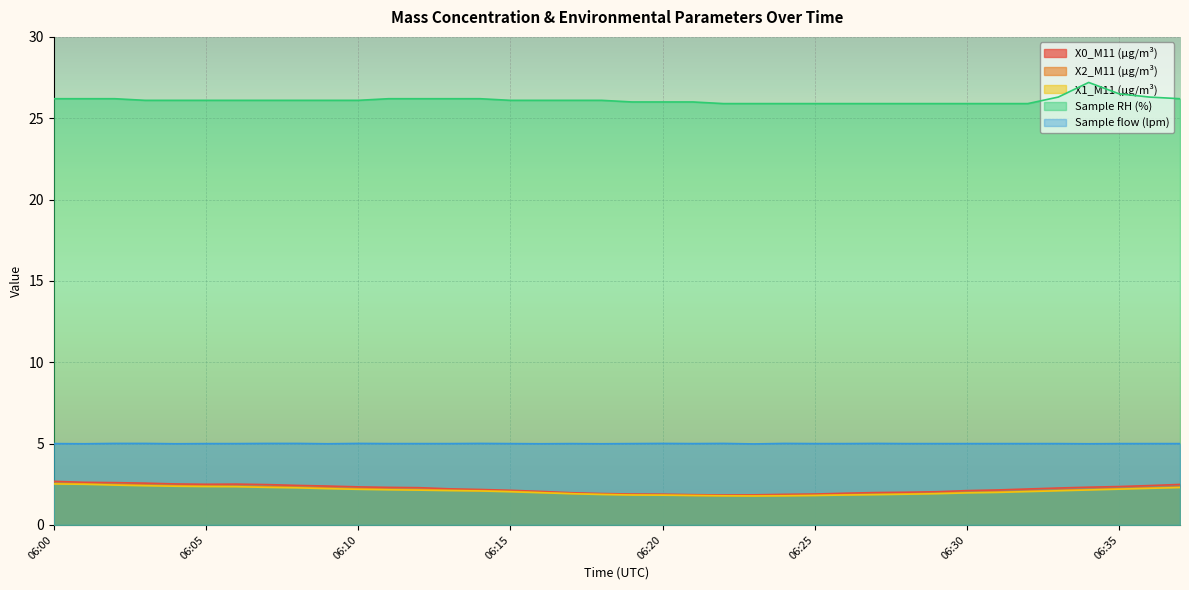

What is the average value of the X2_M11 (μg/m³) series?

2.1